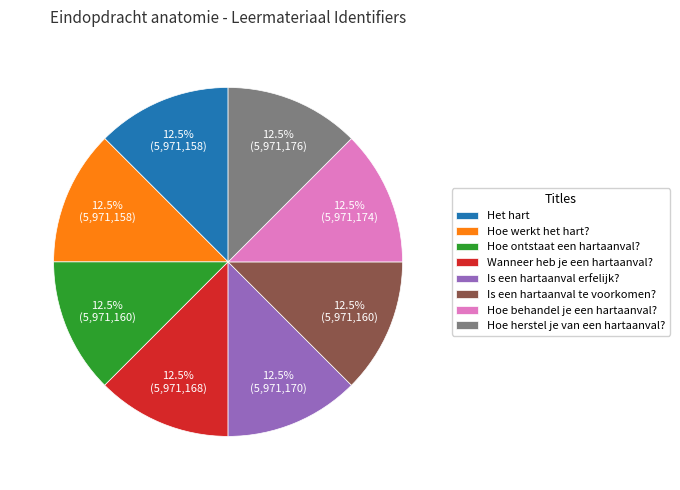

Approximately how many times larger is the value at Wanneer heb je een hartaanval? compared to Hoe werkt het hart??

1.0